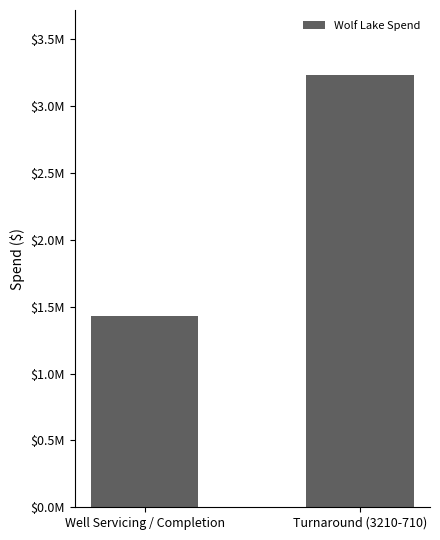

Rank the categories by value from lowest to highest.

Well Servicing / Completion, Turnaround (3210-710)